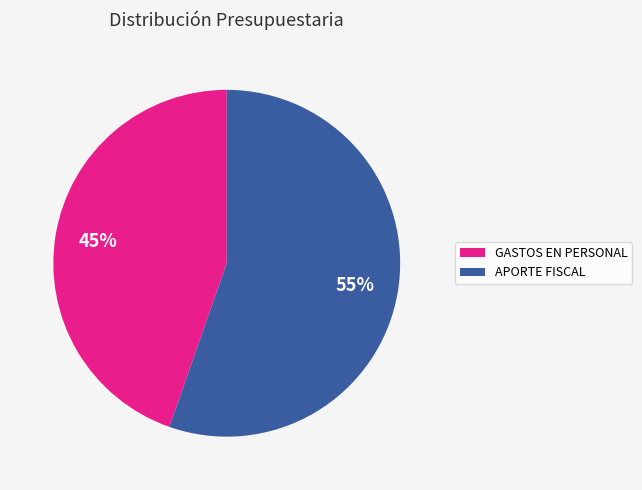

The APORTE FISCAL slice represents 55% of the pie. True or false?

True